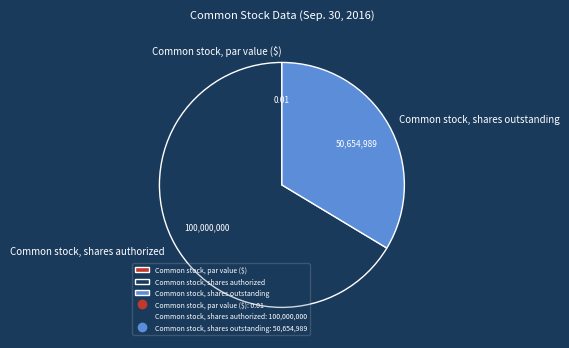

Do Common stock, shares authorized and Common stock, shares outstanding together represent more than half of the pie?

Yes